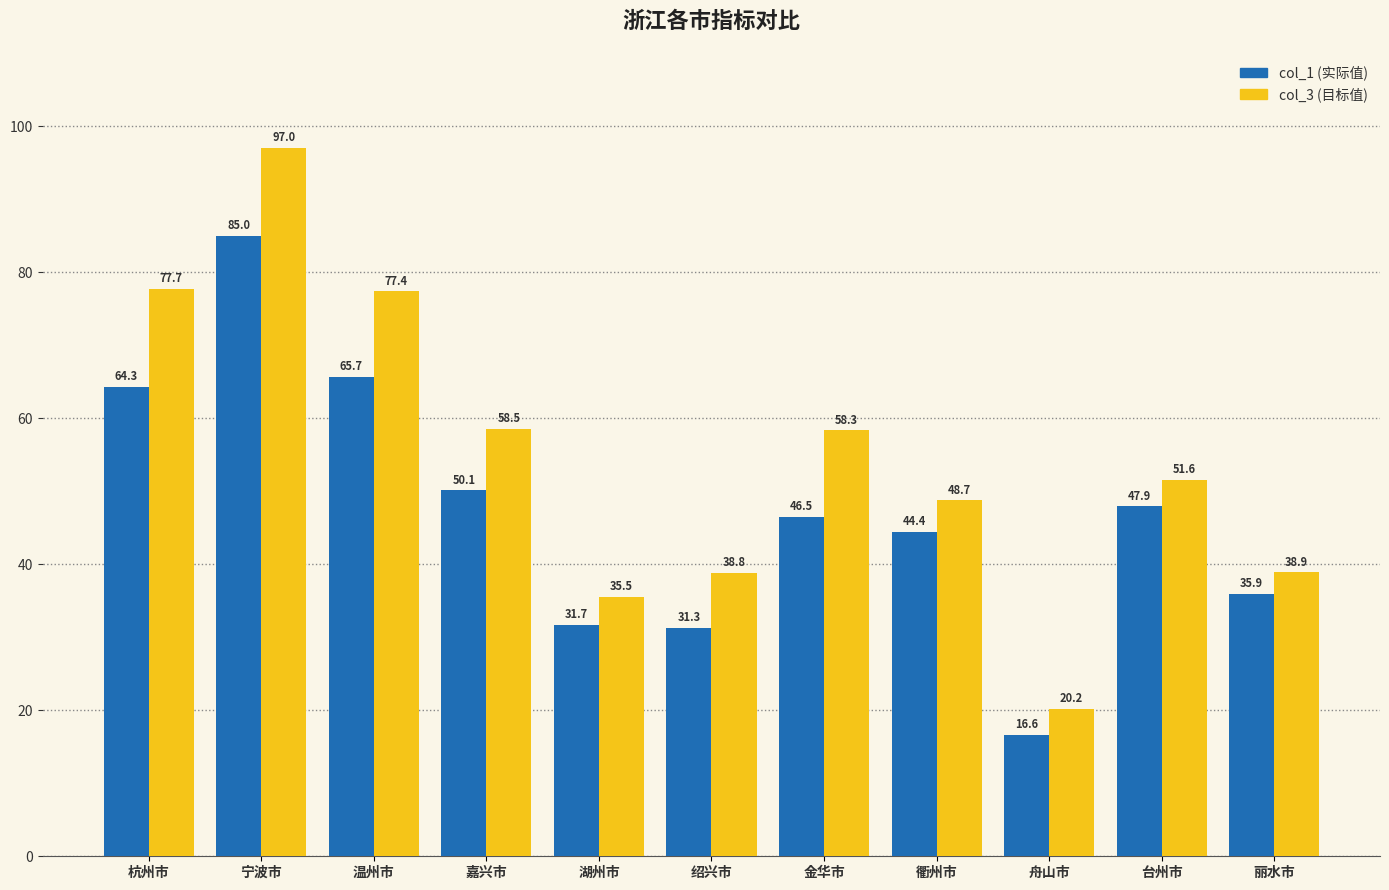

What is the total value across all series at 台州市?

99.5